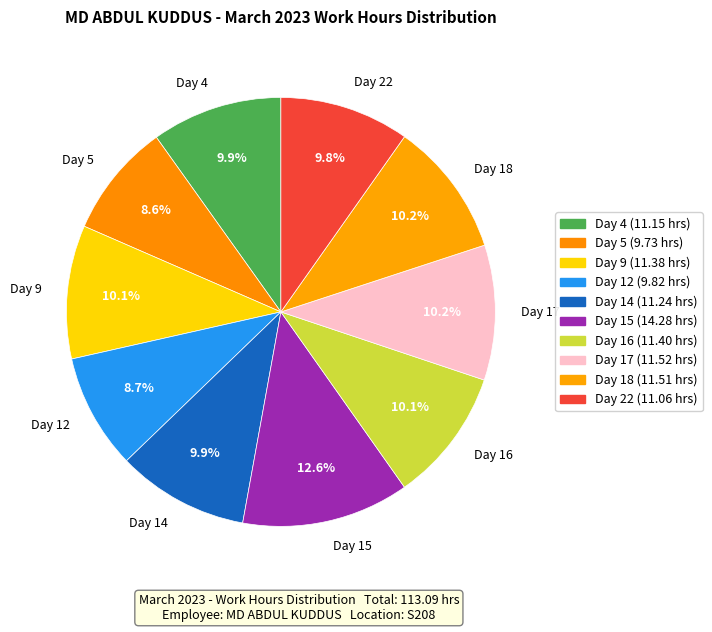

Which slice is the largest?

Day 15